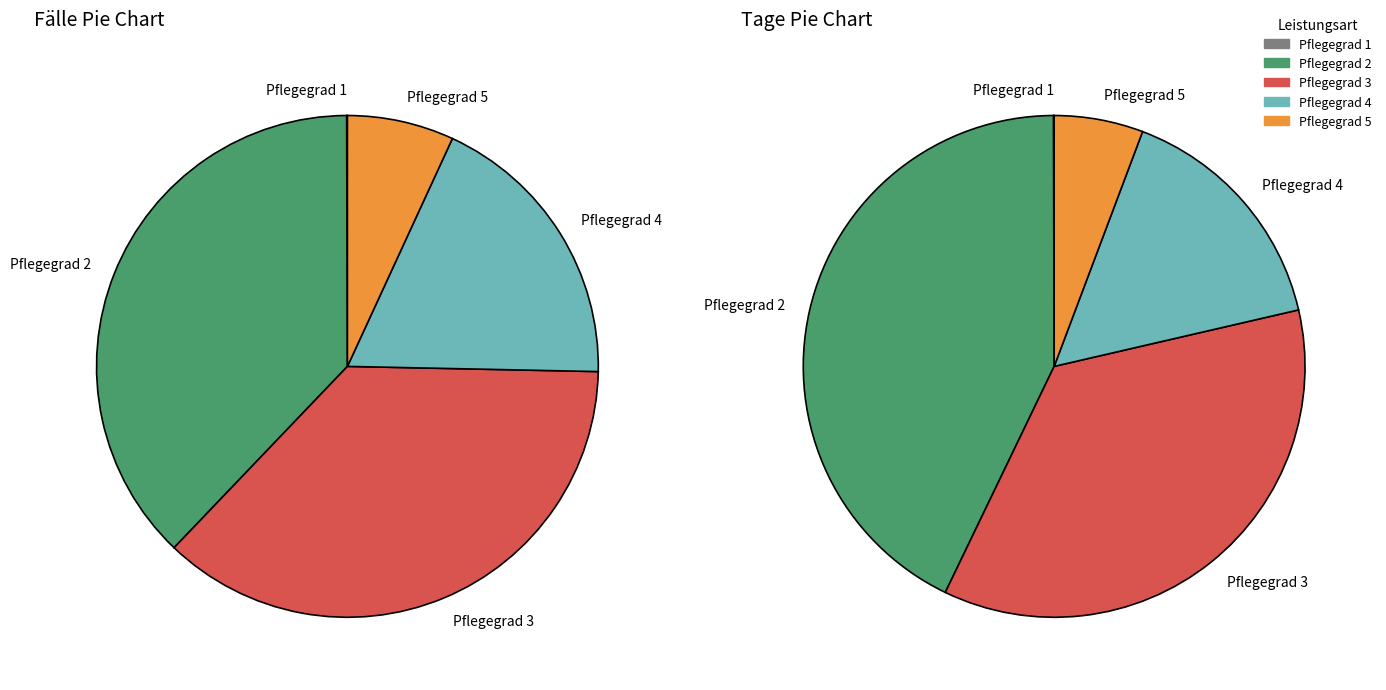

Do Pflegegrad 1 and Pflegegrad 2 together represent more than half of the pie?

No